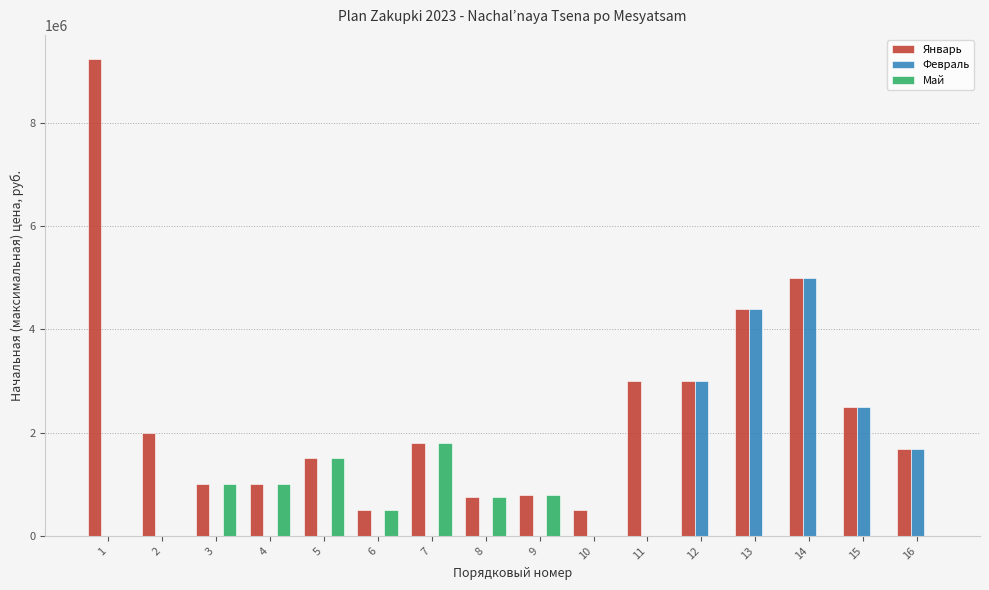

How many categories are shown in the chart?

16